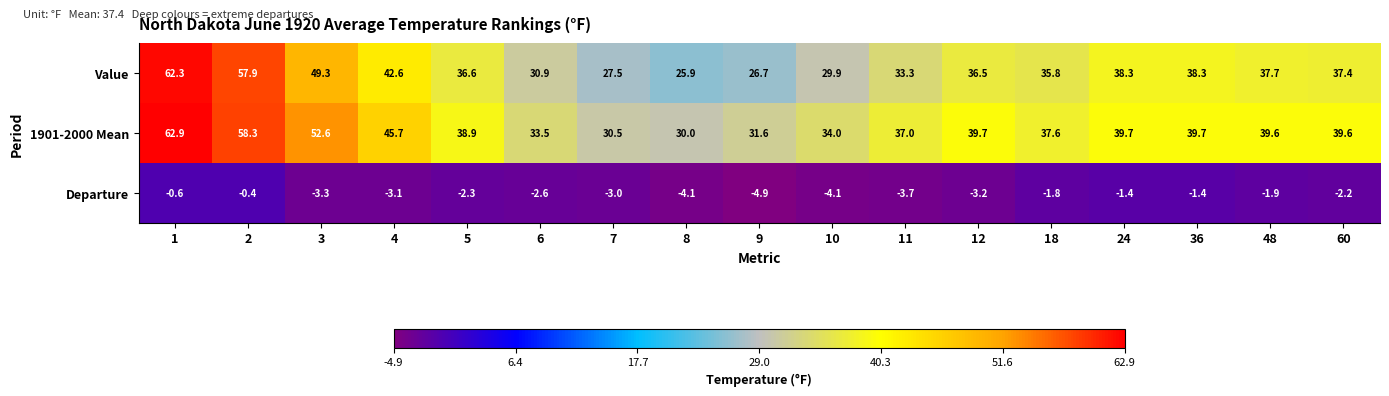

What is the smallest value displayed?

-4.9